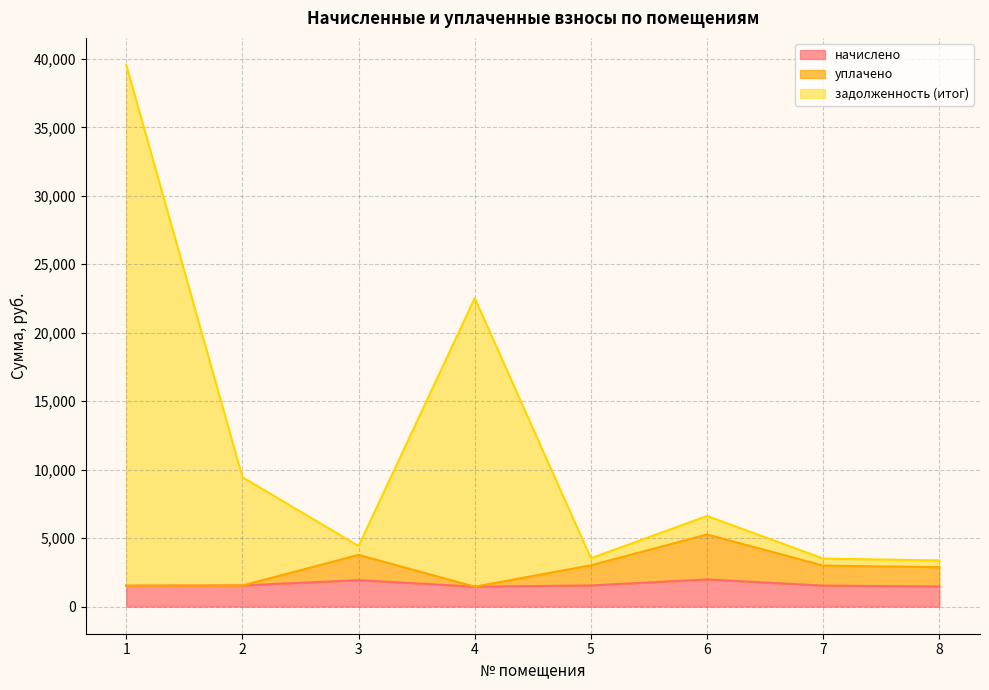

What is the minimum value for задолженность (итог)?

3372.2